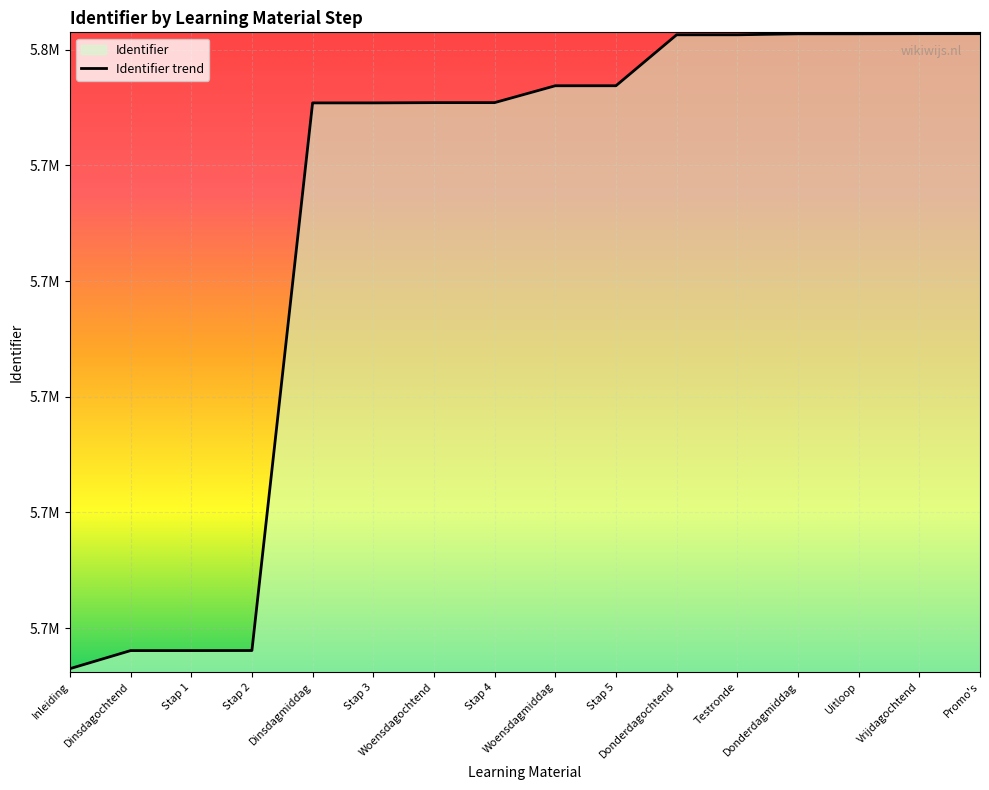

Count the number of categories in the chart.

16